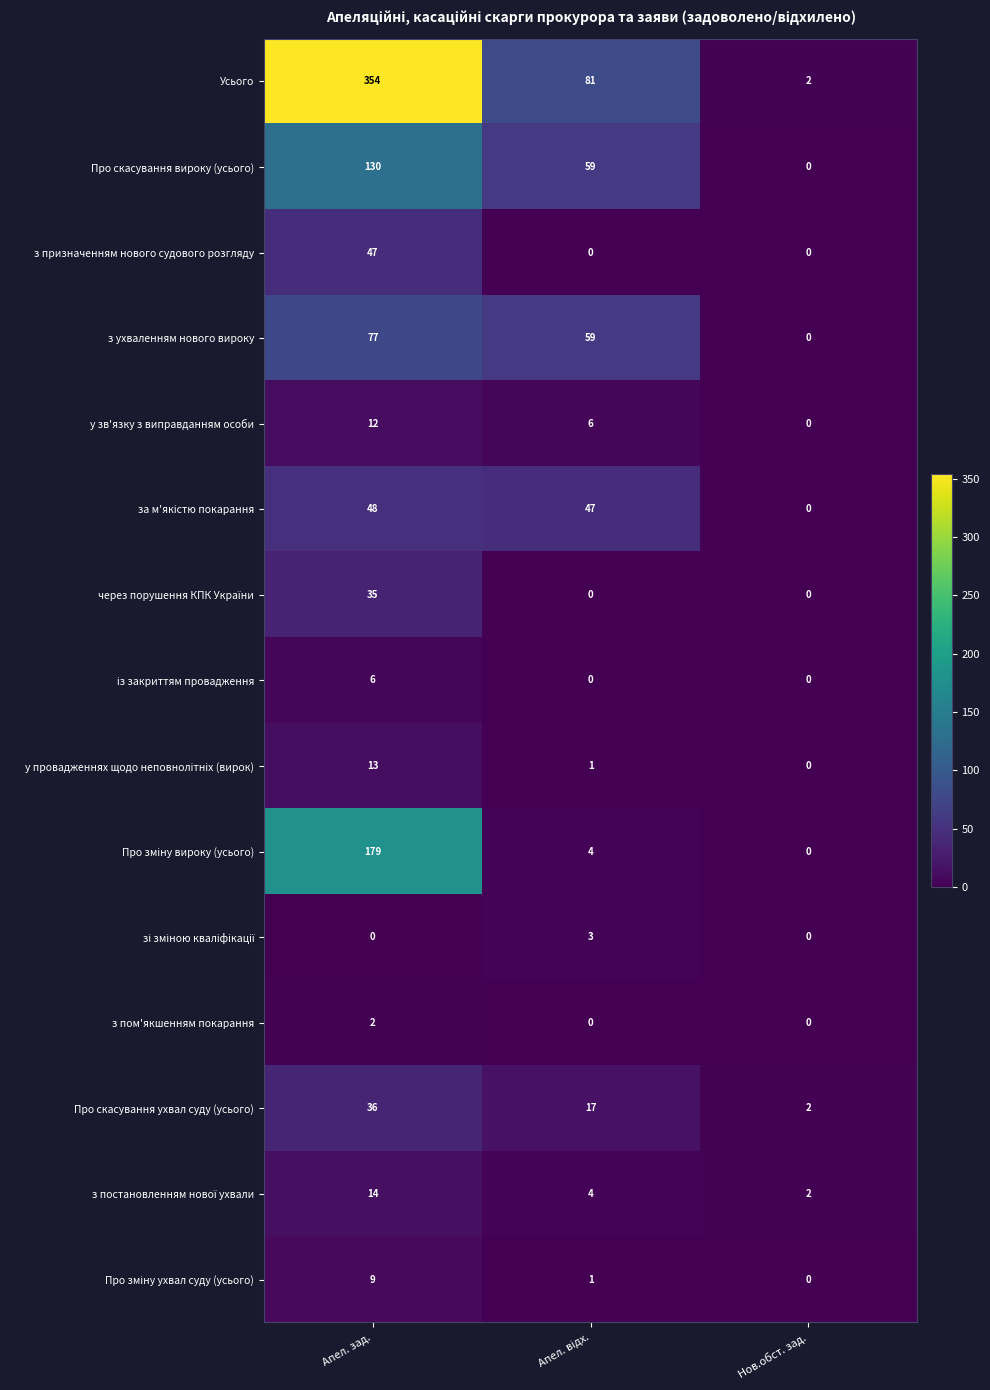

How many у зв'язку з виправданням особи values are between 0 and 12?

3